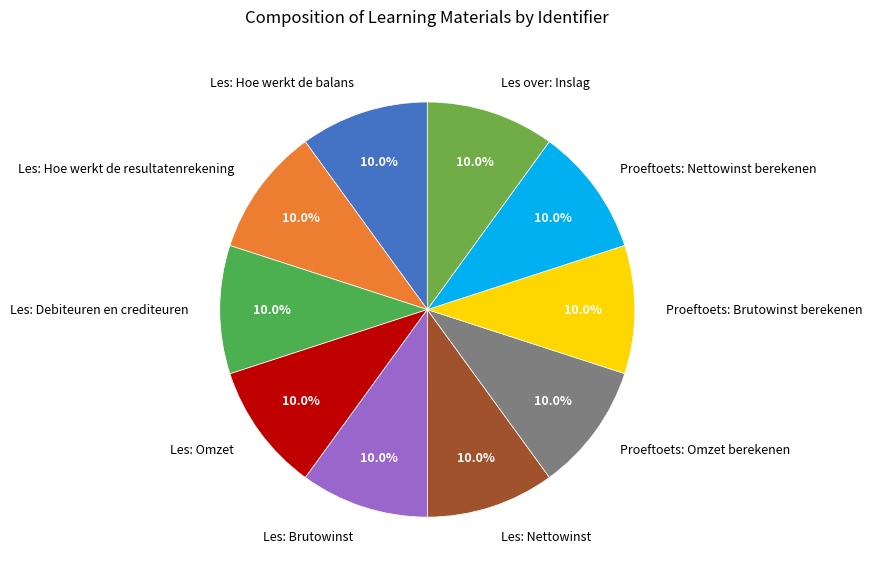

How much of the chart is everything except Les: Hoe werkt de balans?

90.0%